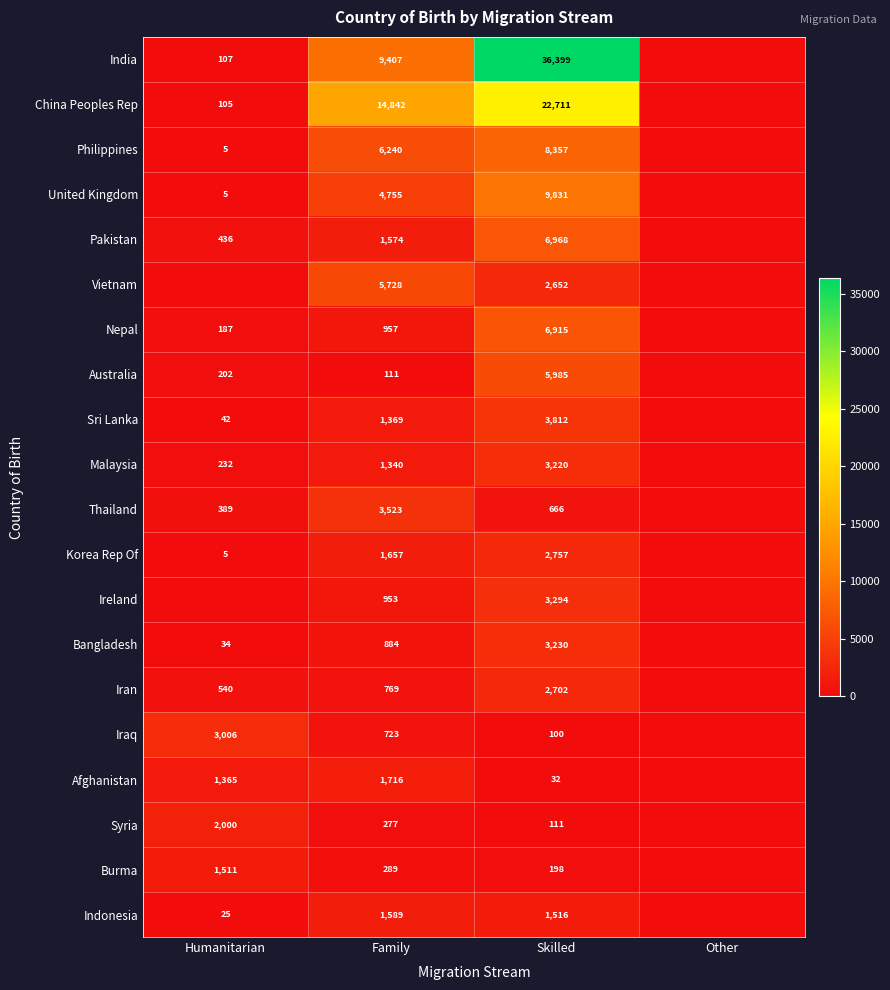

At Skilled, list the series in order from largest to smallest.

India, China Peoples Rep, United Kingdom, Philippines, Pakistan, Nepal, Australia, Sri Lanka, Ireland, Bangladesh, Malaysia, Korea Rep Of, Iran, Vietnam, Indonesia, Thailand, Burma, Syria, Iraq, Afghanistan